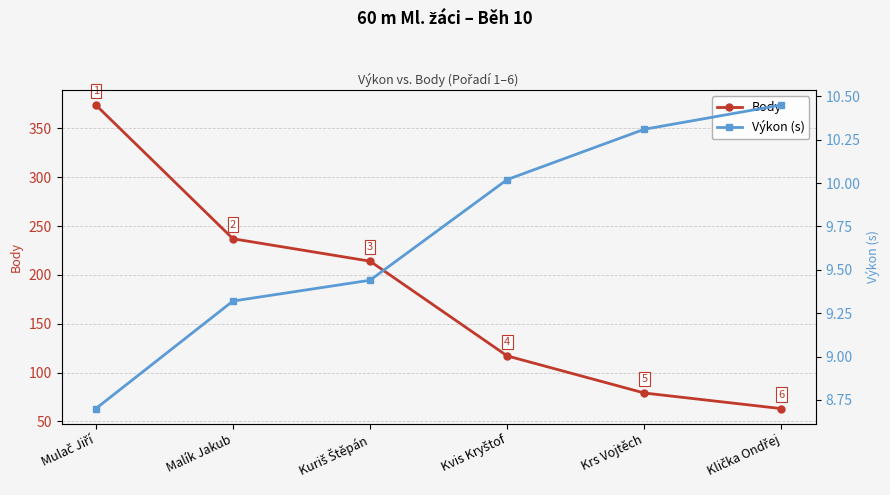

What is the minimum value for Body?

63